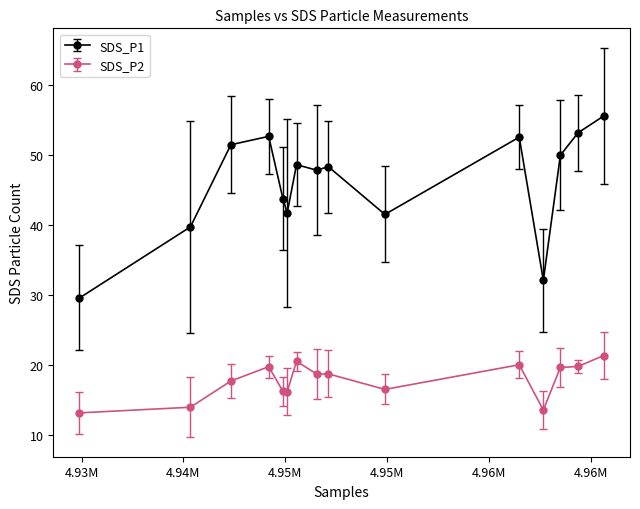

Which series has the widest spread of values?

SDS_P1